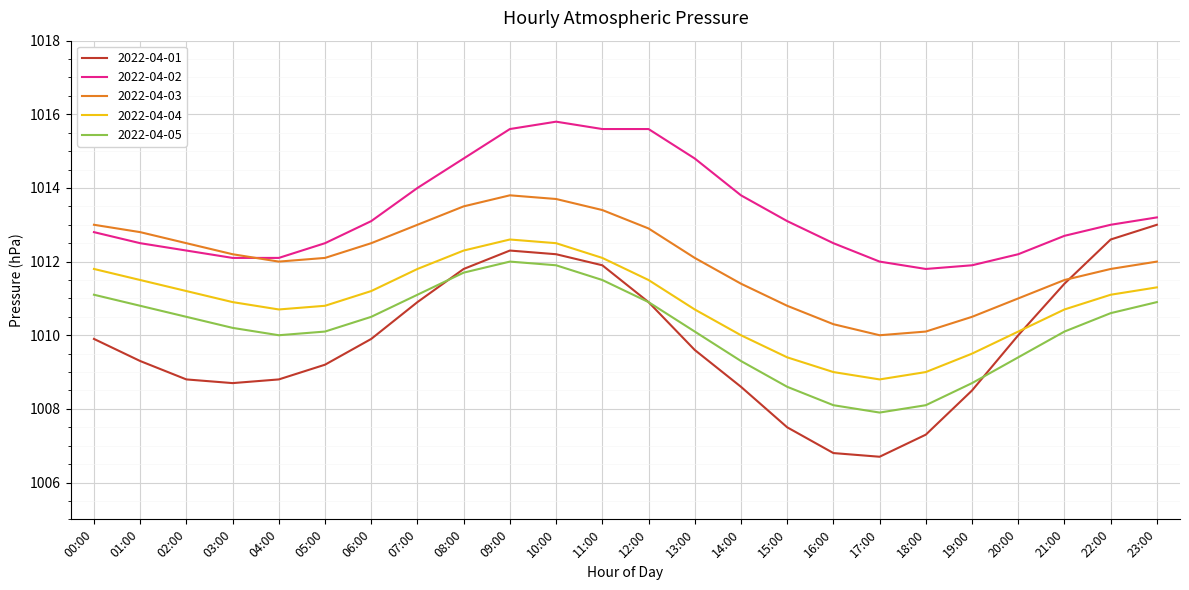

What is the total value across all series at 22:00?

5059.1